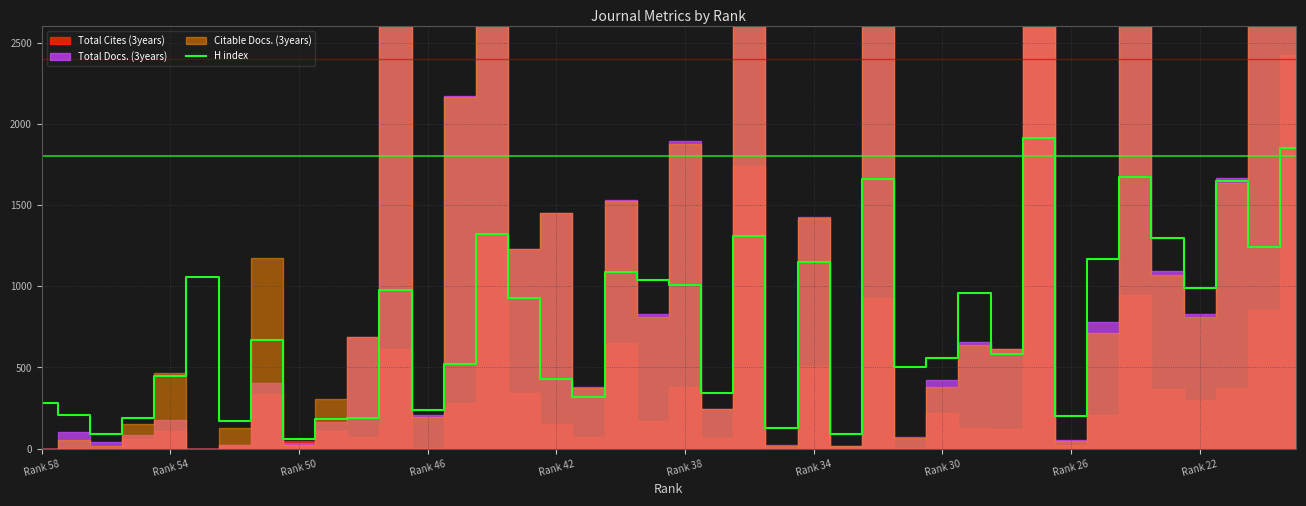

How many values exceed 670?

19